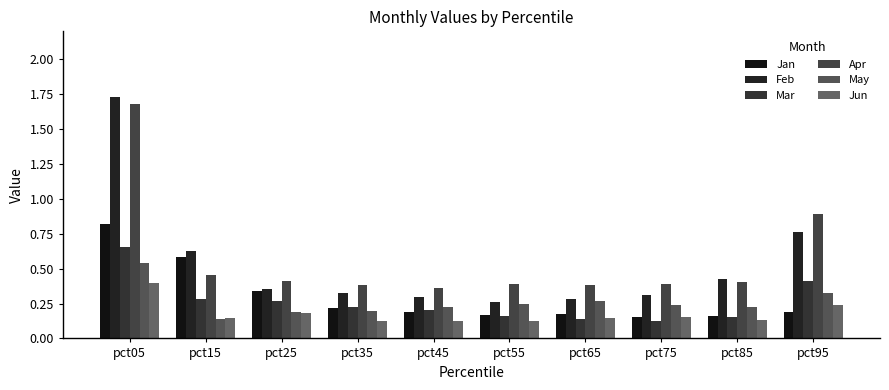

The value of Apr at pct85 is 0.3. True or false?

False